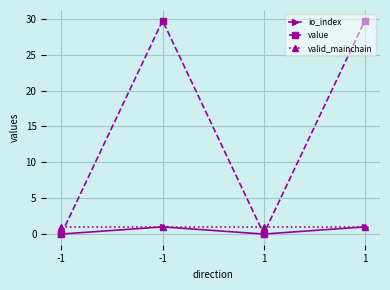

What are all the series names shown in the legend?

io_index, value, valid_mainchain